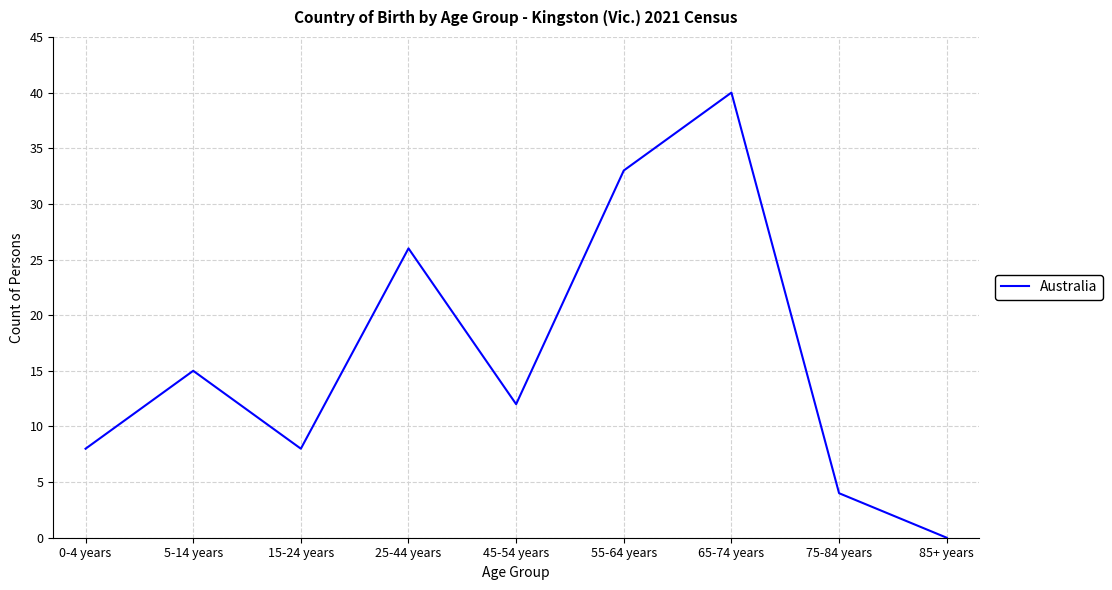

Where is the first local maximum?

5-14 years